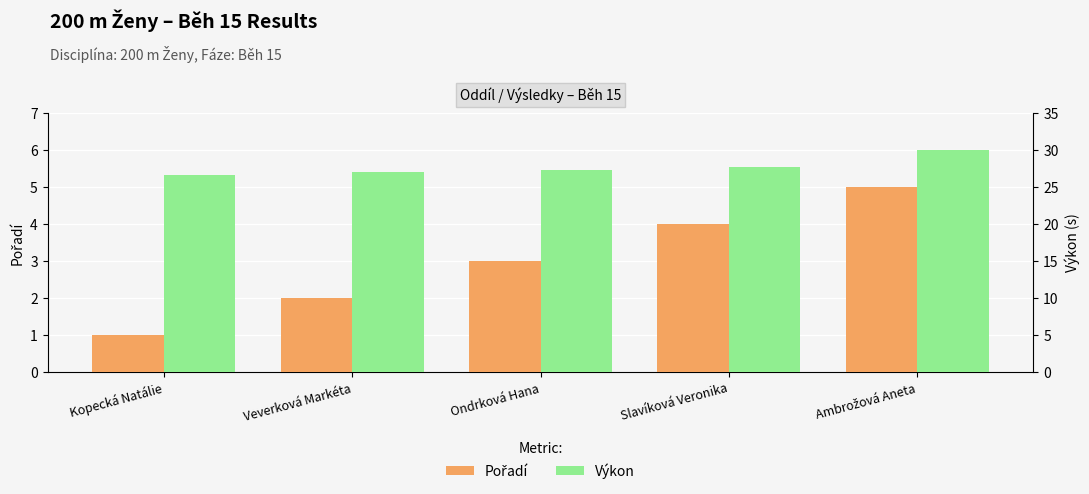

How many data points in Pořadí are less than 3?

2